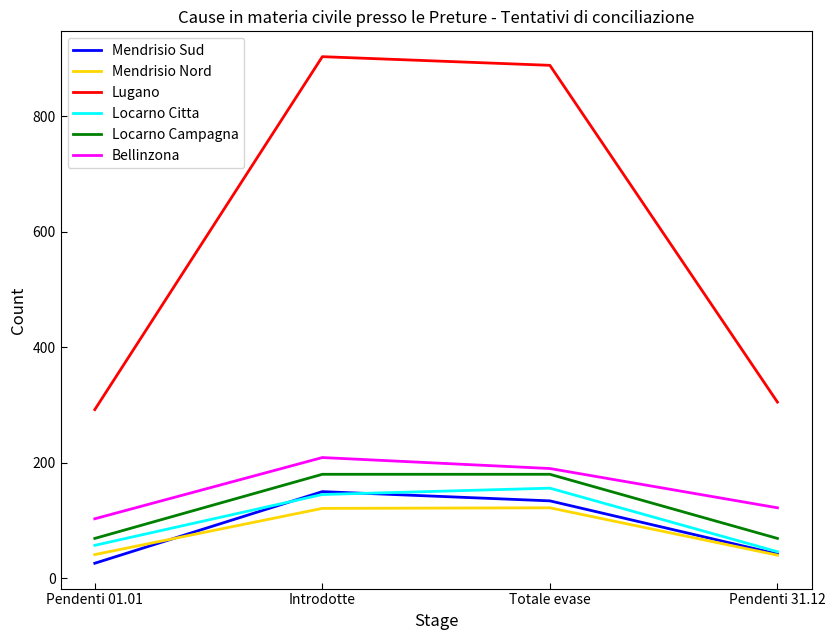

What is the total value across all series at Introdotte?

1708